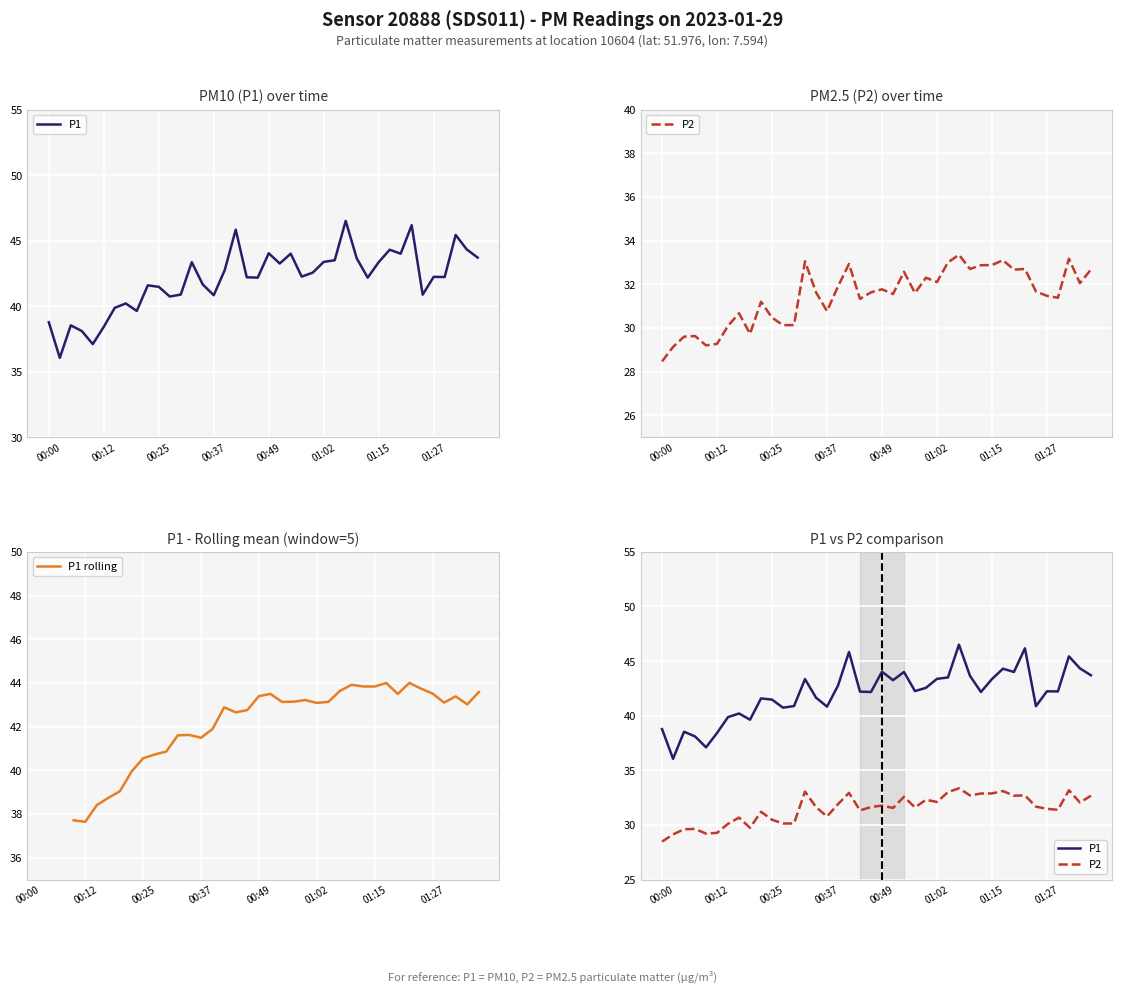

Reading left to right, extract all data points from this chart.

P1: 38.8	36.0	38.5	38.1	37.1	38.4	39.9	40.2	39.6	41.6	41.5	40.7	40.9	43.4	41.6	40.8	42.8	45.8	42.2	42.2	44.0	43.2	44.0	42.2	42.5	43.4	43.5	46.5	43.6	42.2	43.4	44.3	44.0	46.2	40.9	42.2	42.2	45.4	44.3	43.7
P2: 28.5	29.1	29.6	29.6	29.2	29.3	30.1	30.7	29.7	31.2	30.5	30.1	30.1	33.0	31.6	30.8	31.9	32.9	31.3	31.6	31.8	31.6	32.6	31.6	32.3	32.1	33.0	33.4	32.7	32.9	32.9	33.1	32.7	32.7	31.7	31.5	31.4	33.2	32.0	32.7